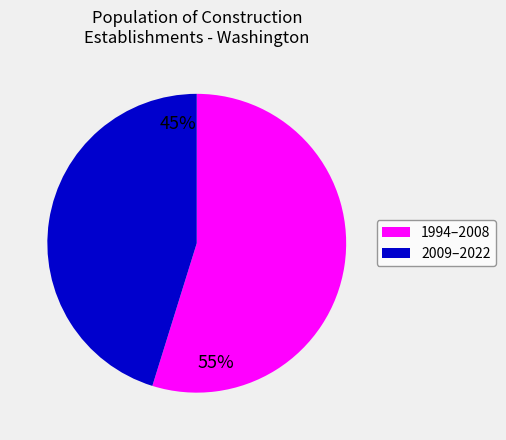

Is there a majority slice in this chart?

Yes